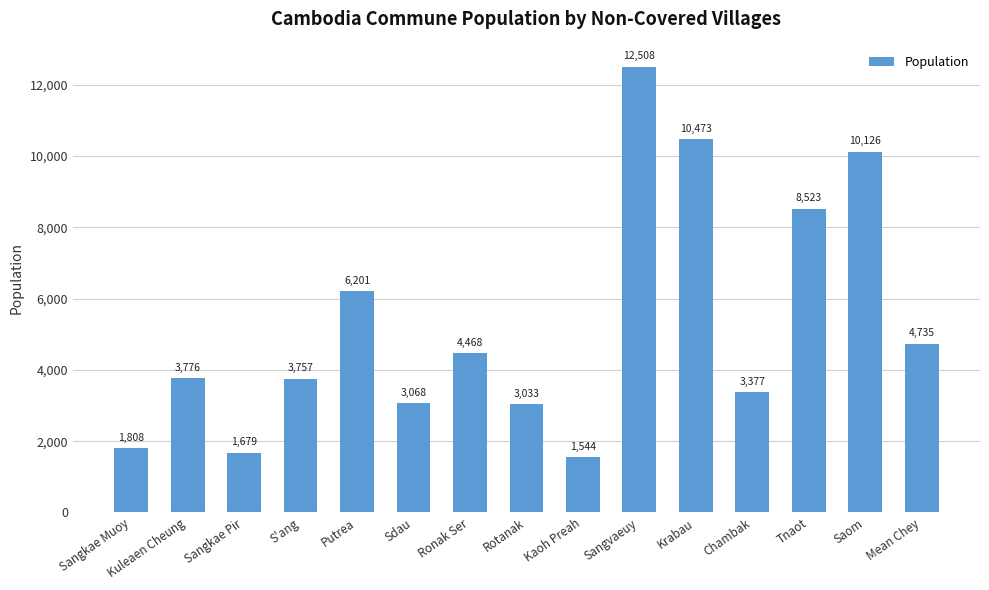

What is the sum of the values at Sangkae Muoy and Saom?

11934